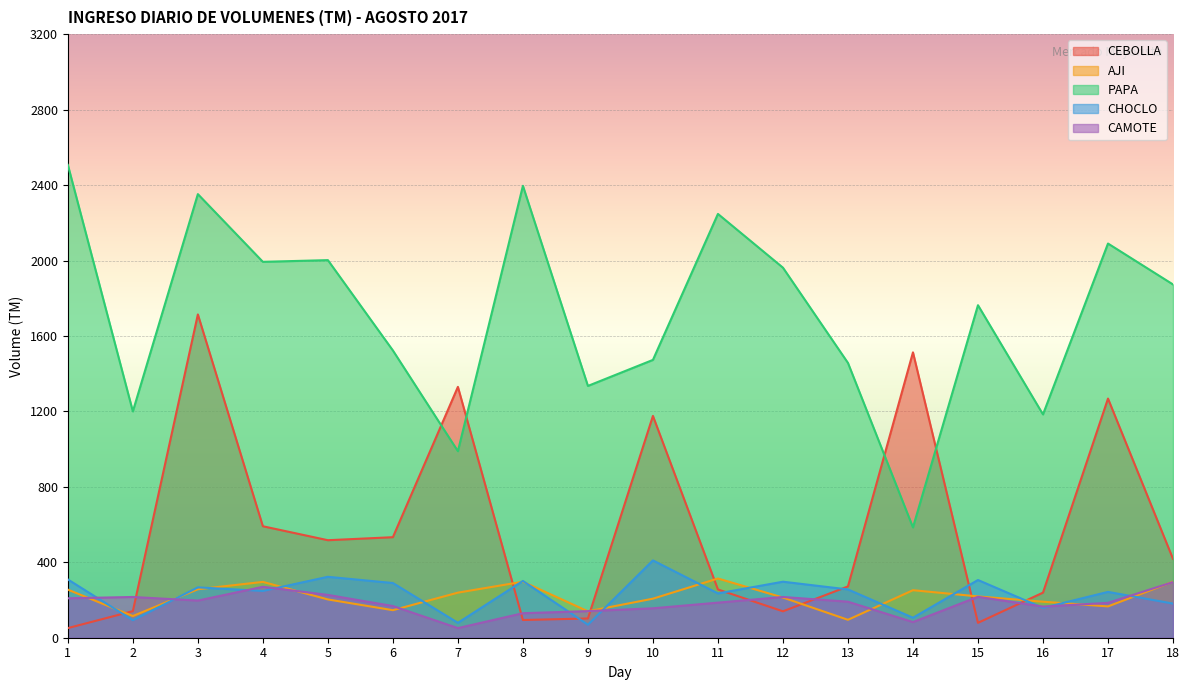

The CHOCLO series shows 301 at 8. True or false?

True